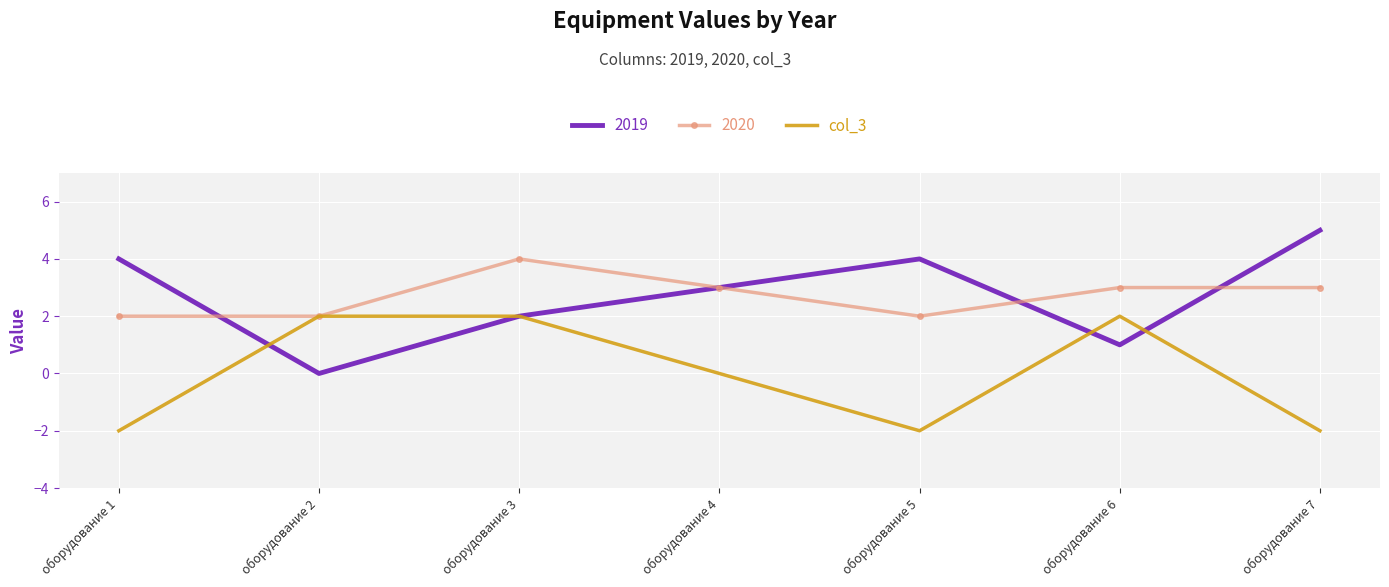

Is the value of col_3 at оборудование 5 greater than the value of 2020 at оборудование 1?

No